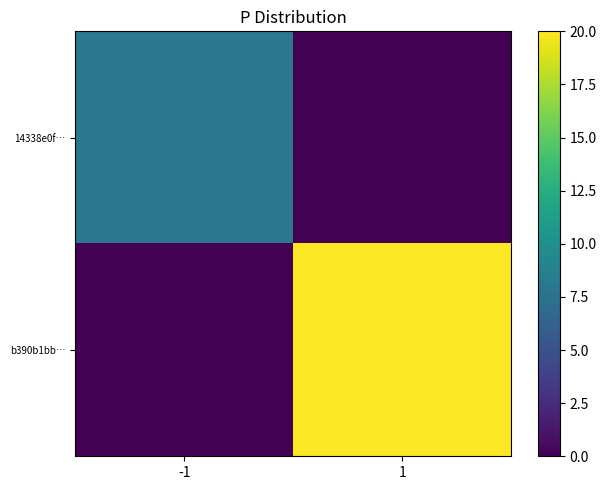

Which series has the largest range (max minus min)?

b390b1bb…